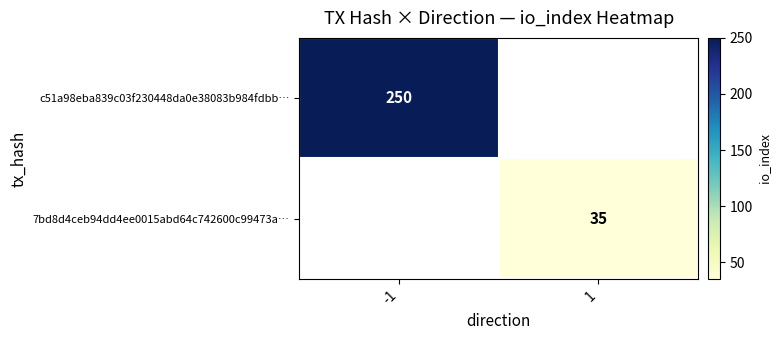

True or false: 7bd8d4ceb94dd4ee0015abd64c742600c99473a… has a value of 35 at 1.

True